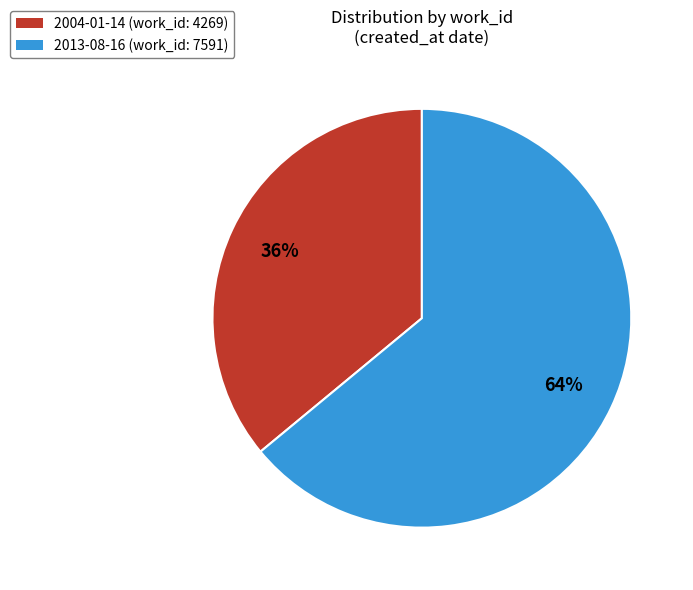

Which has a higher value, 2013-08-16 (work_id: 7591) or 2004-01-14 (work_id: 4269)?

2013-08-16 (work_id: 7591)